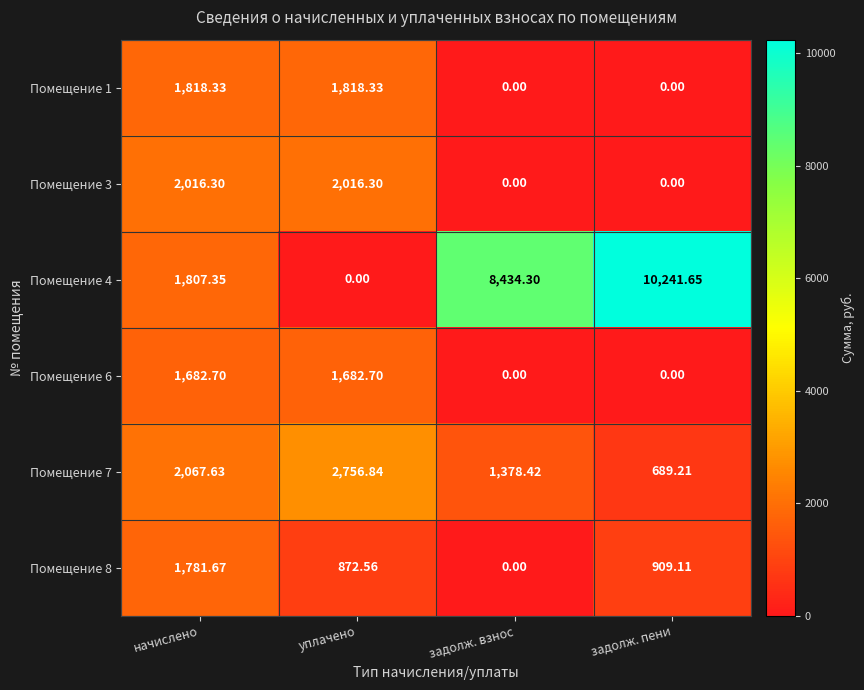

At which category is the sum across all series the highest?

задолж. пени